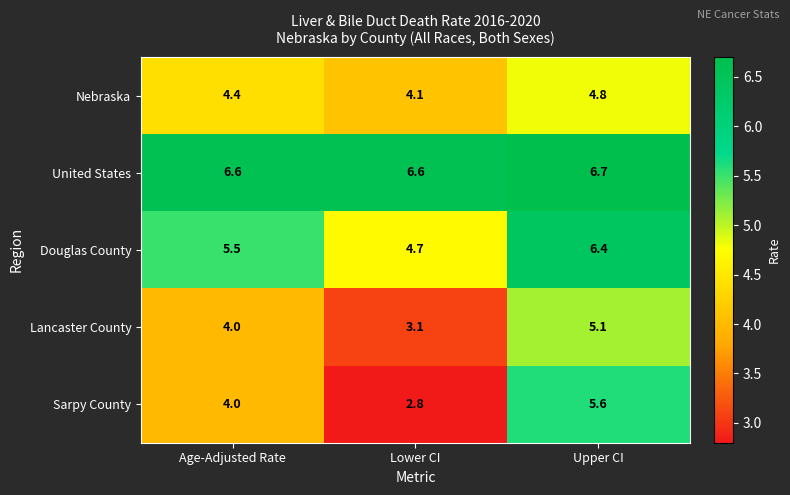

Reading left to right, transcribe all the data shown in this chart.

Nebraska: Age-Adjusted Rate=4.4	Lower CI=4.1	Upper CI=4.8
United States: Age-Adjusted Rate=6.6	Lower CI=6.6	Upper CI=6.7
Douglas County: Age-Adjusted Rate=5.5	Lower CI=4.7	Upper CI=6.4
Lancaster County: Age-Adjusted Rate=4.0	Lower CI=3.1	Upper CI=5.1
Sarpy County: Age-Adjusted Rate=4.0	Lower CI=2.8	Upper CI=5.6